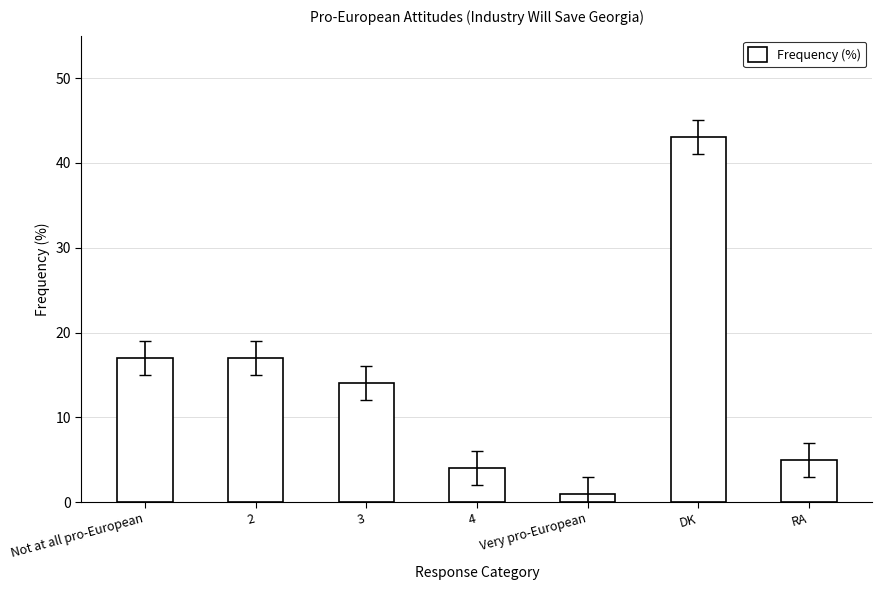

What position from the right is 2?

6